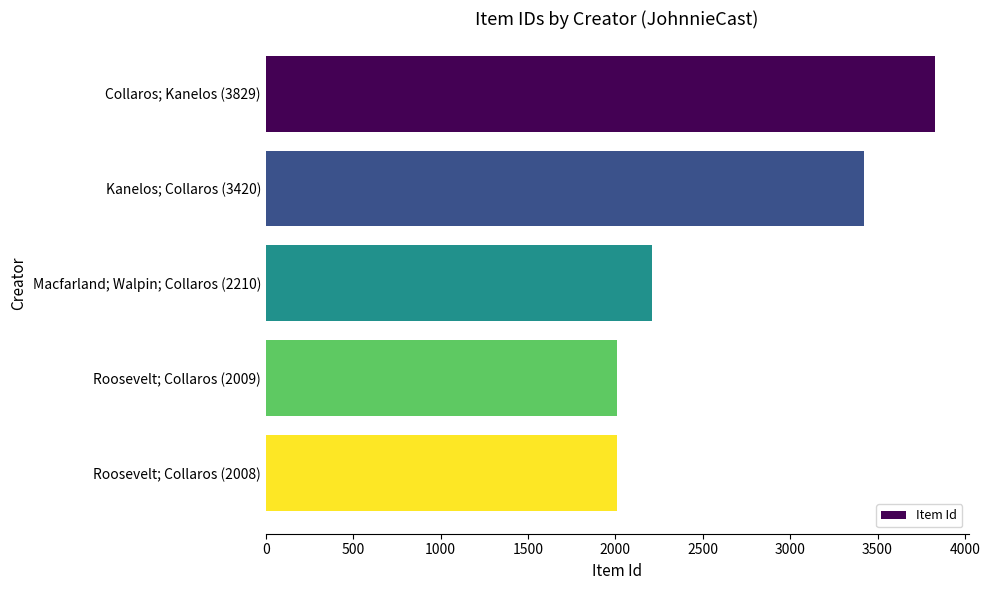

Is it true that the value at Kanelos; Collaros (3420) is 3420?

True